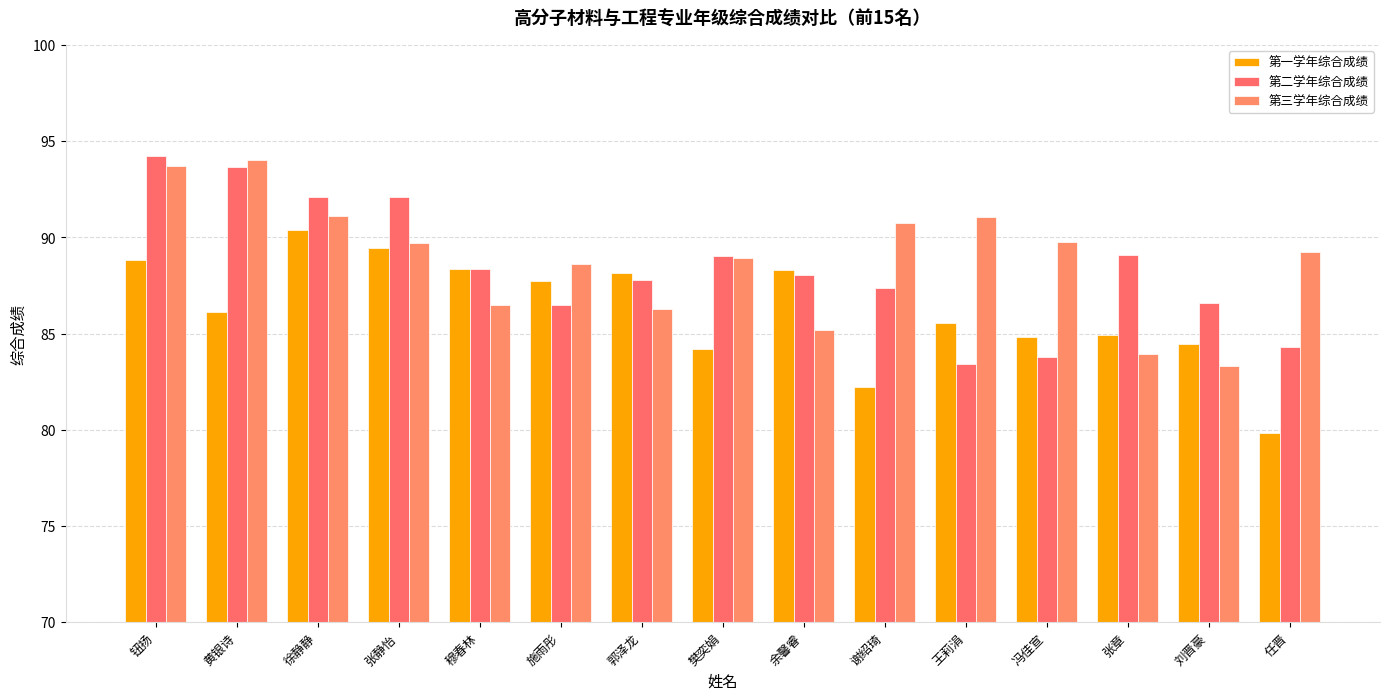

List the series in order of their peak value, highest first.

第二学年综合成绩, 第三学年综合成绩, 第一学年综合成绩